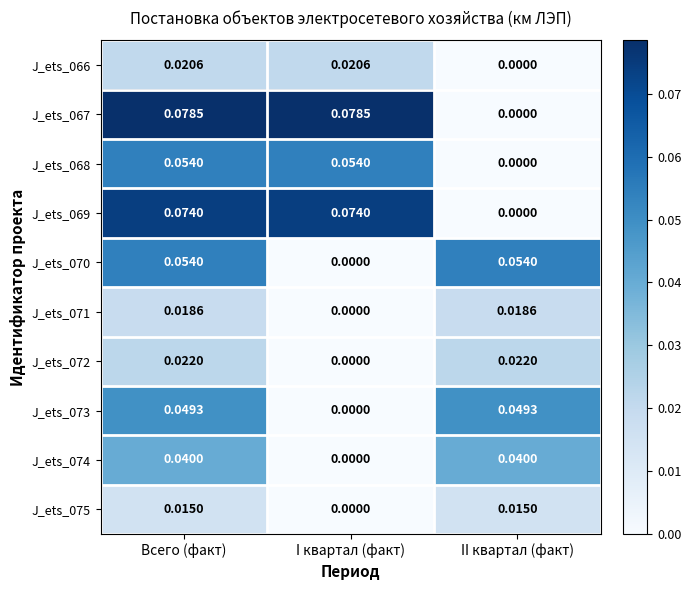

At which category is the sum across all series the highest?

Всего (факт)